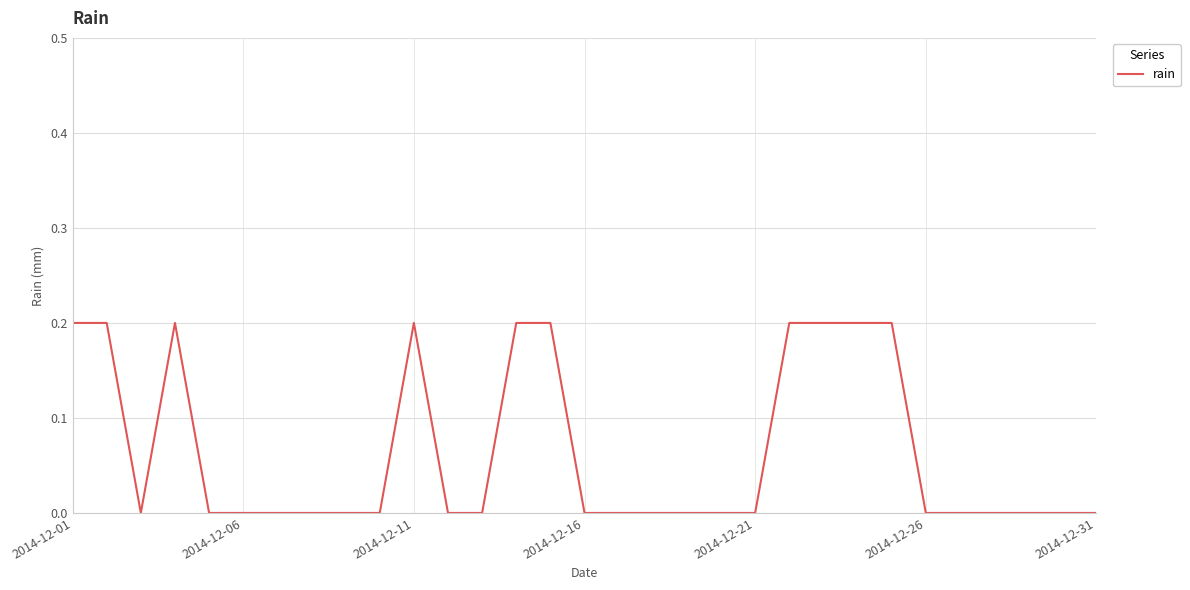

What is the greatest value displayed?

0.2